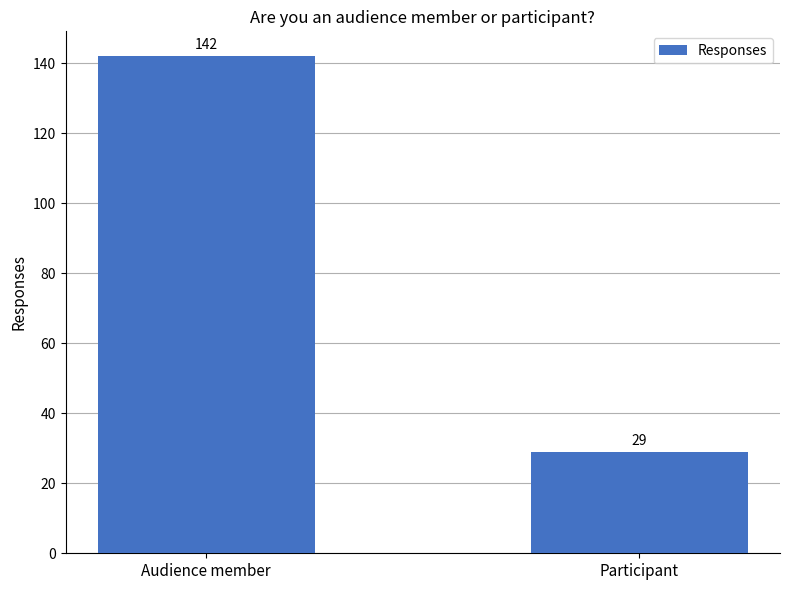

The chart shows a value of 142 at Audience member. True or false?

True